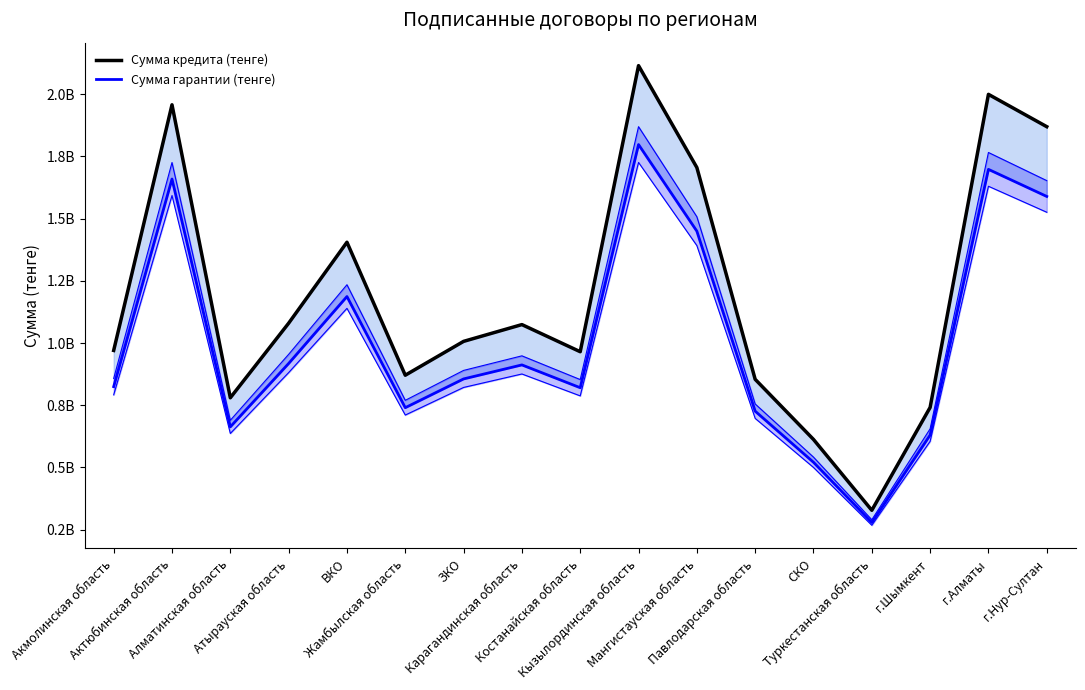

Which series changed the most between Павлодарская область and г.Алматы?

Сумма кредита (тенге)